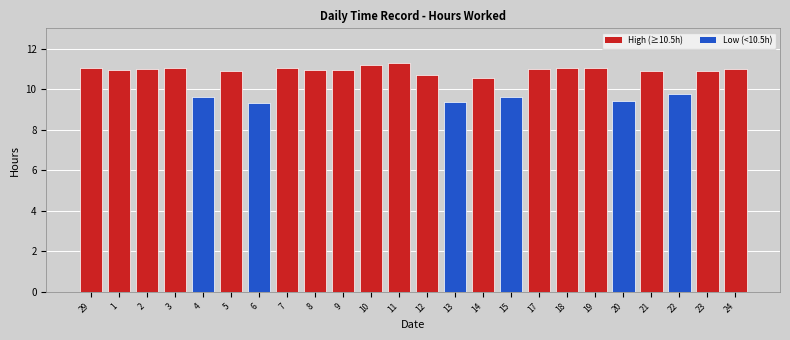

What is the ratio of the value at 13 to the value at 3?

0.8